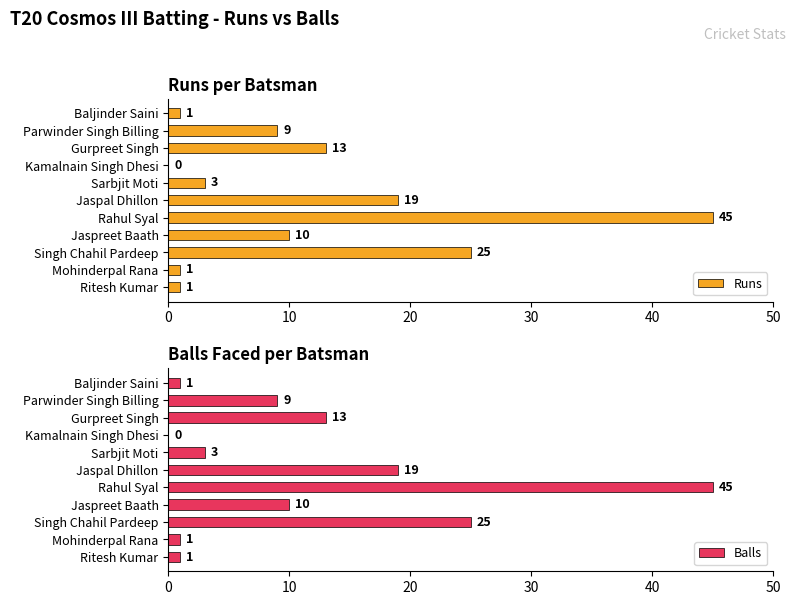

True or false: Runs has a value of -30 at Kamalnain Singh Dhesi.

False